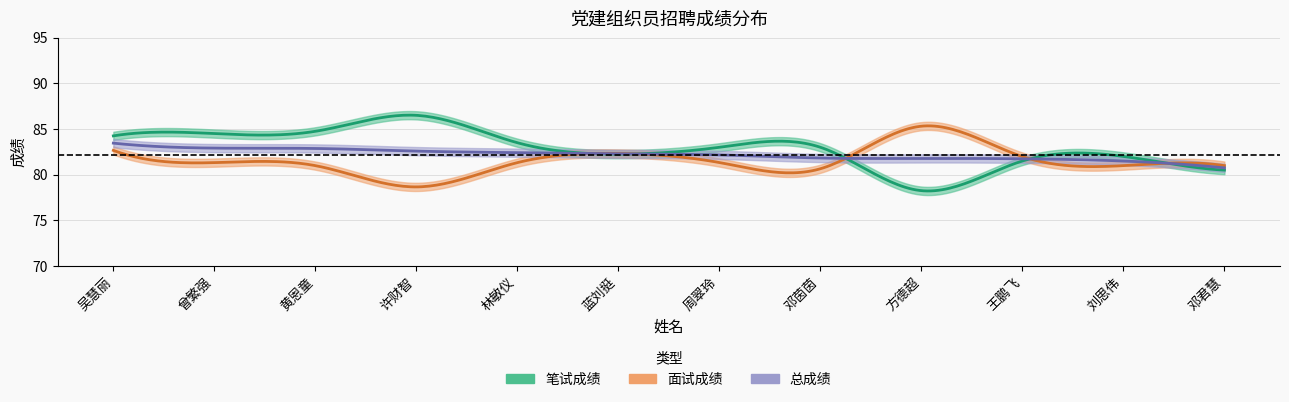

What is the average value of the 笔试成绩 series?

82.8